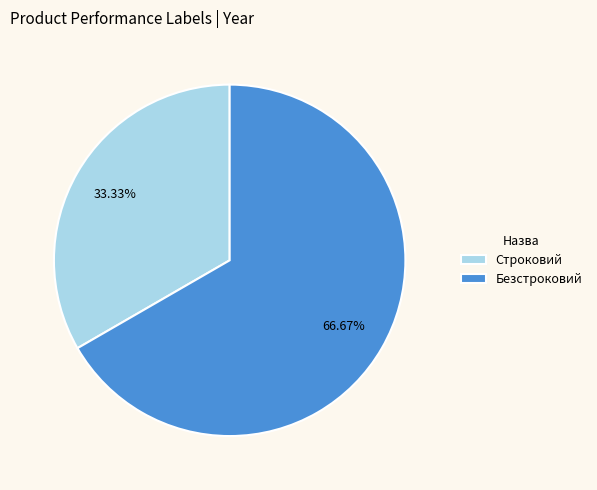

What is the smallest slice in the pie chart?

Строковий